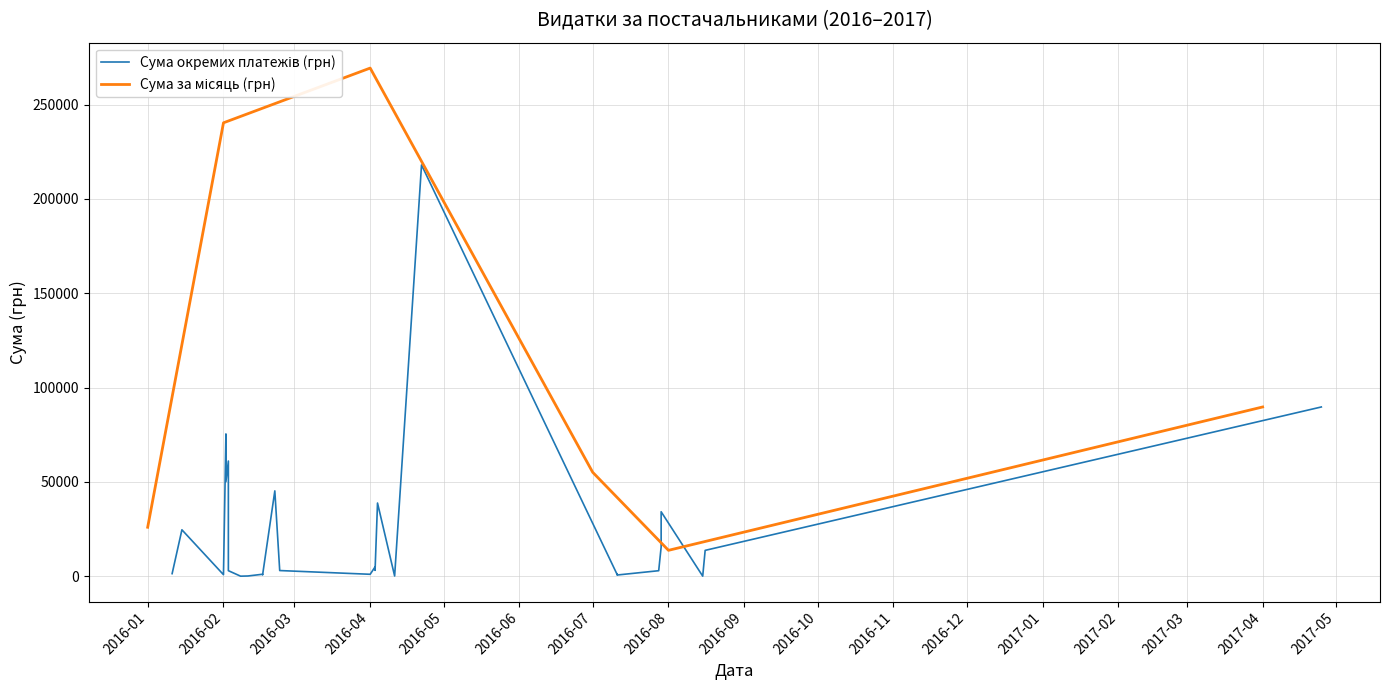

Approximately how many times larger is the value at 18 compared to 17?

0.1